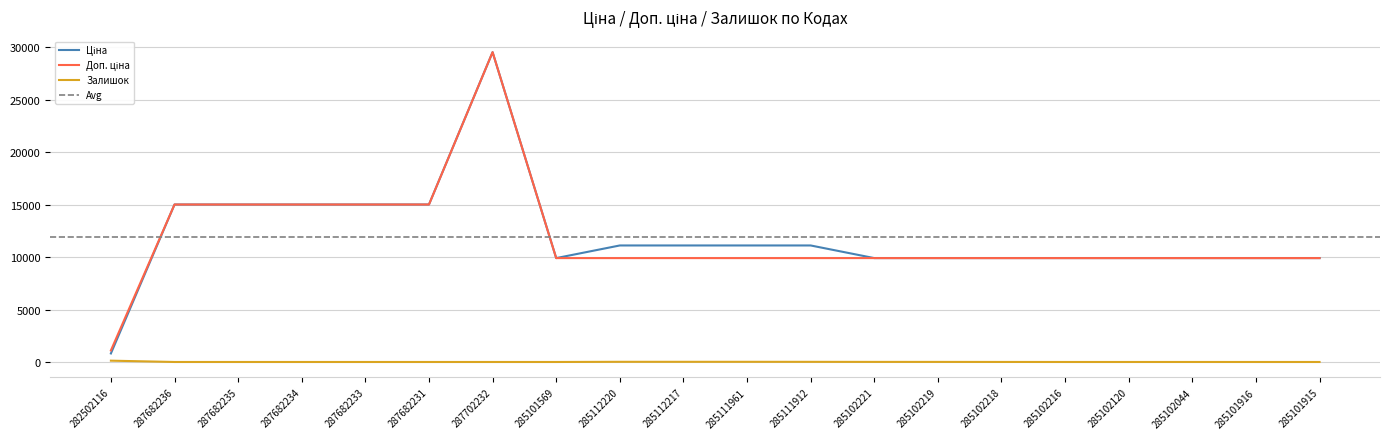

At which label does Ціна first exceed 11113?

287682236